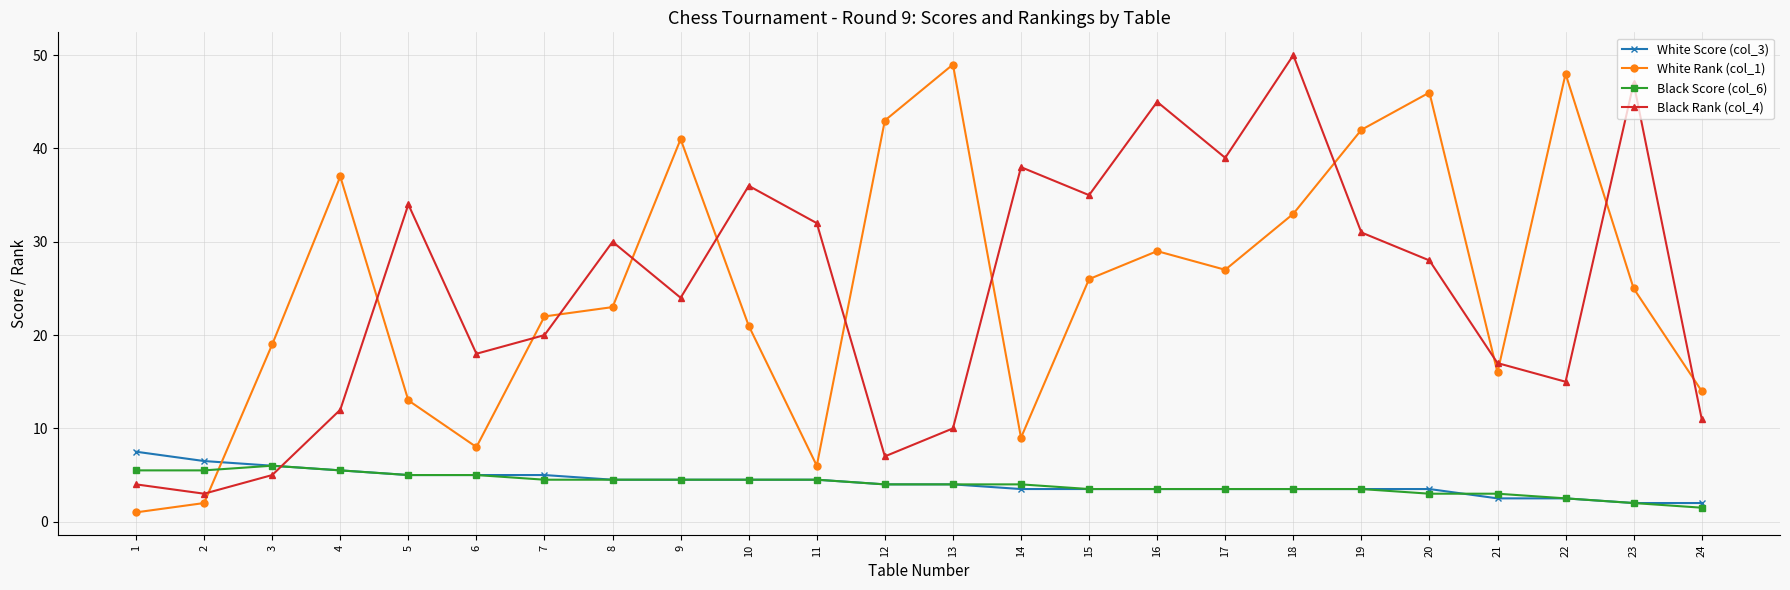

True or false: Black Rank (col_4) has more than 2 interior local peaks.

True